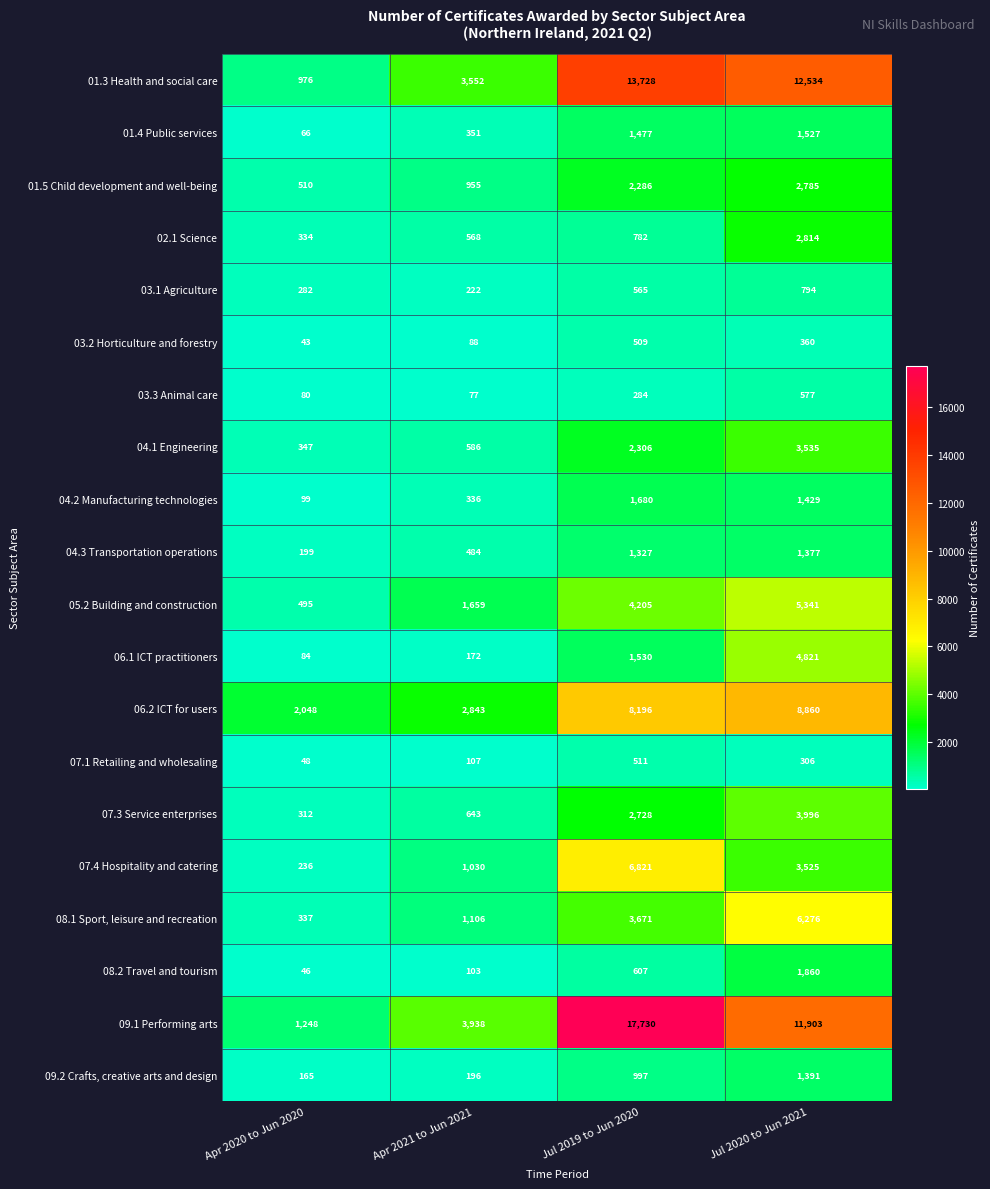

True or false: 04.1 Engineering has a value of 347 at Apr 2020 to Jun 2020.

True